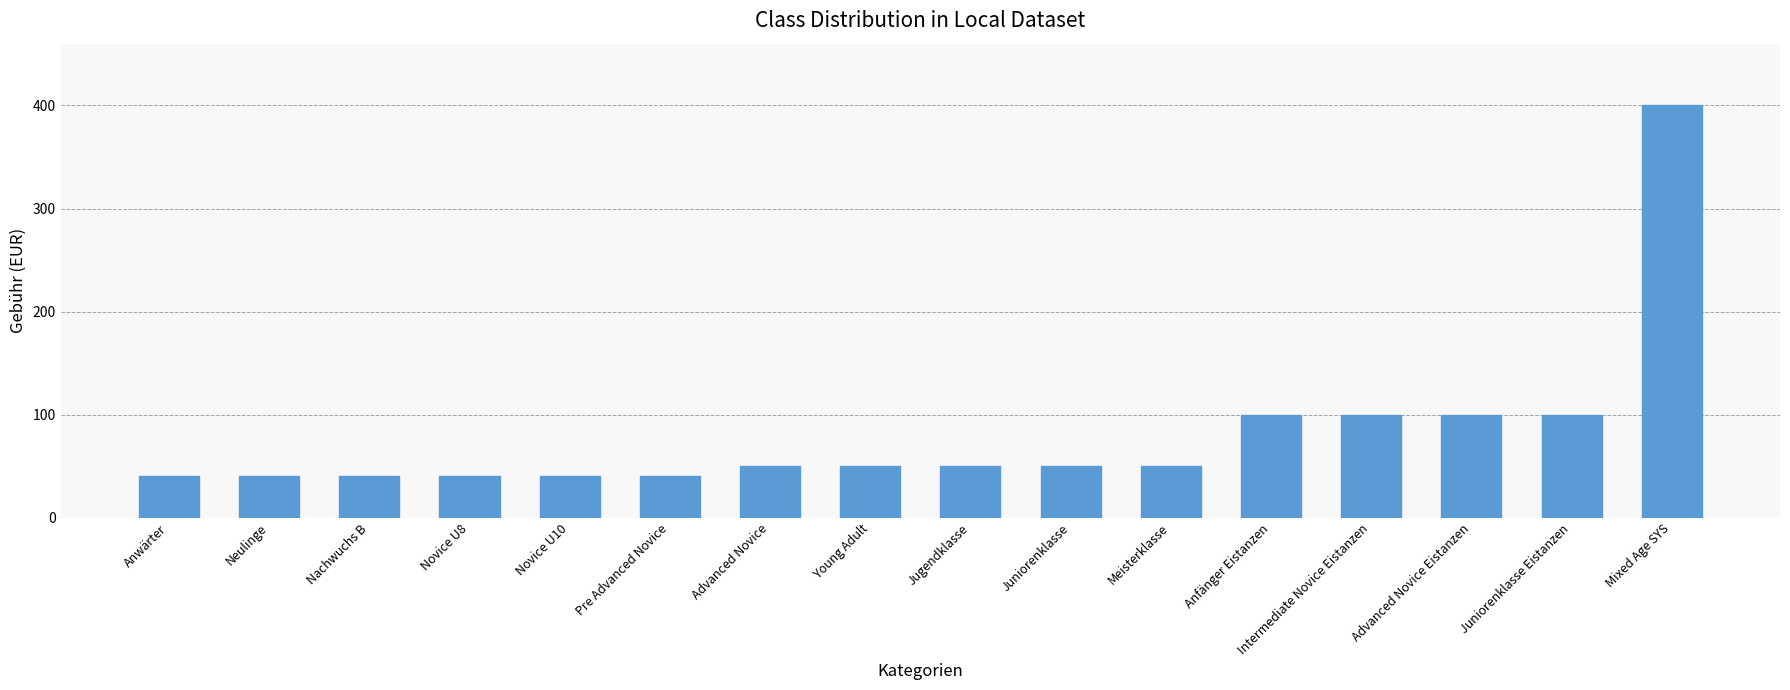

True or false: the data shows 168 at Intermediate Novice Eistanzen.

False